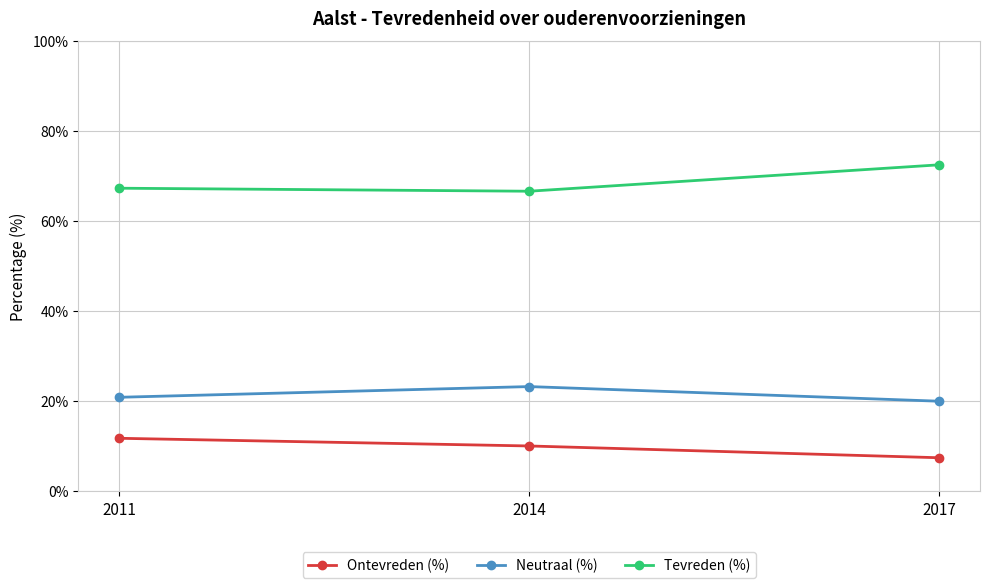

At how many categories does at least one series exceed 16?

3